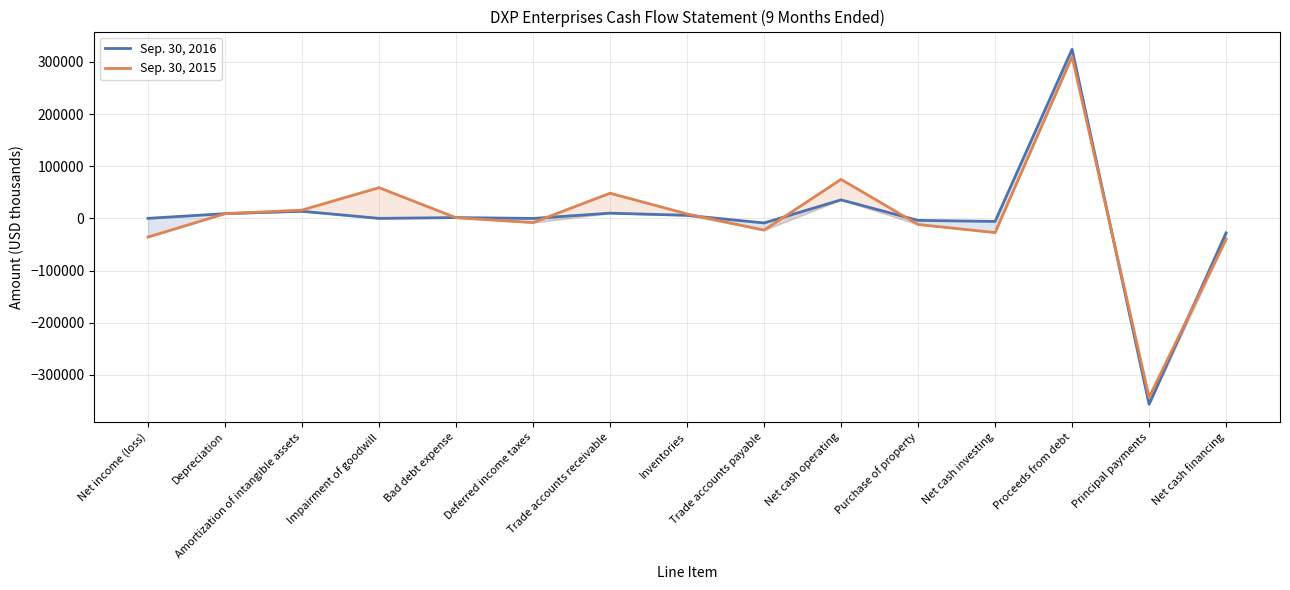

List the series in order of their peak value, lowest first.

Sep. 30, 2015, Sep. 30, 2016